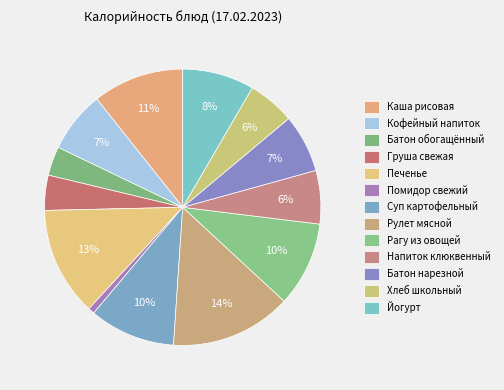

To the nearest percent, what portion does Груша свежая represent?

4%